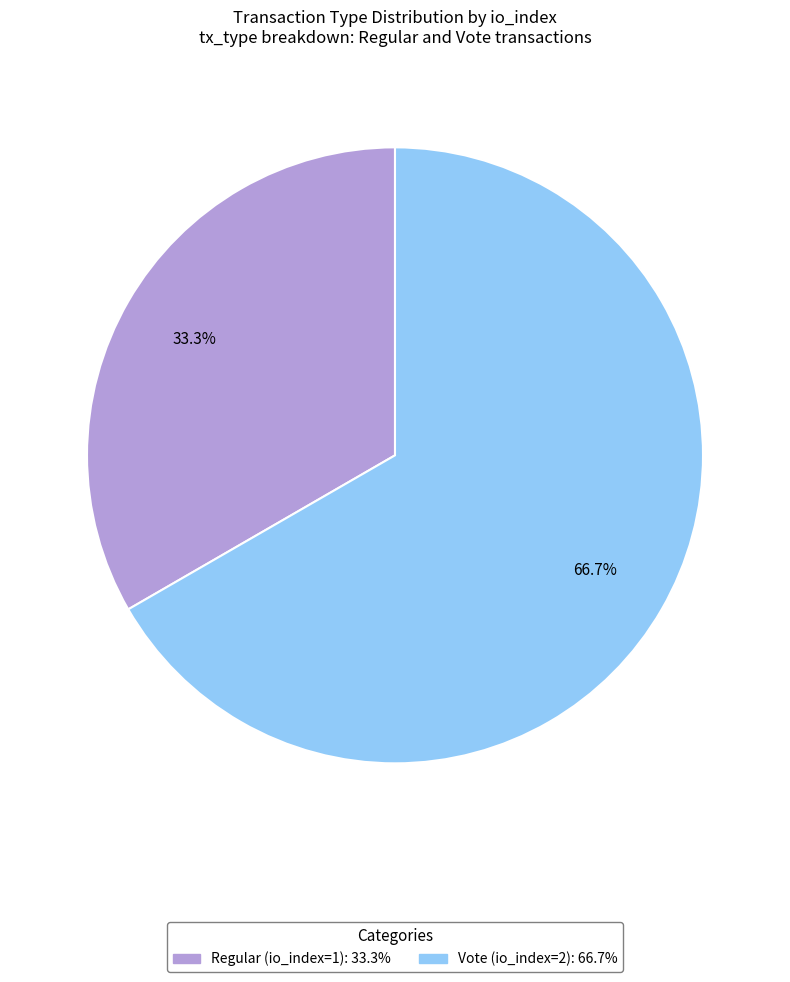

Is it true that Regular (io_index=1) is 46% of the pie?

False